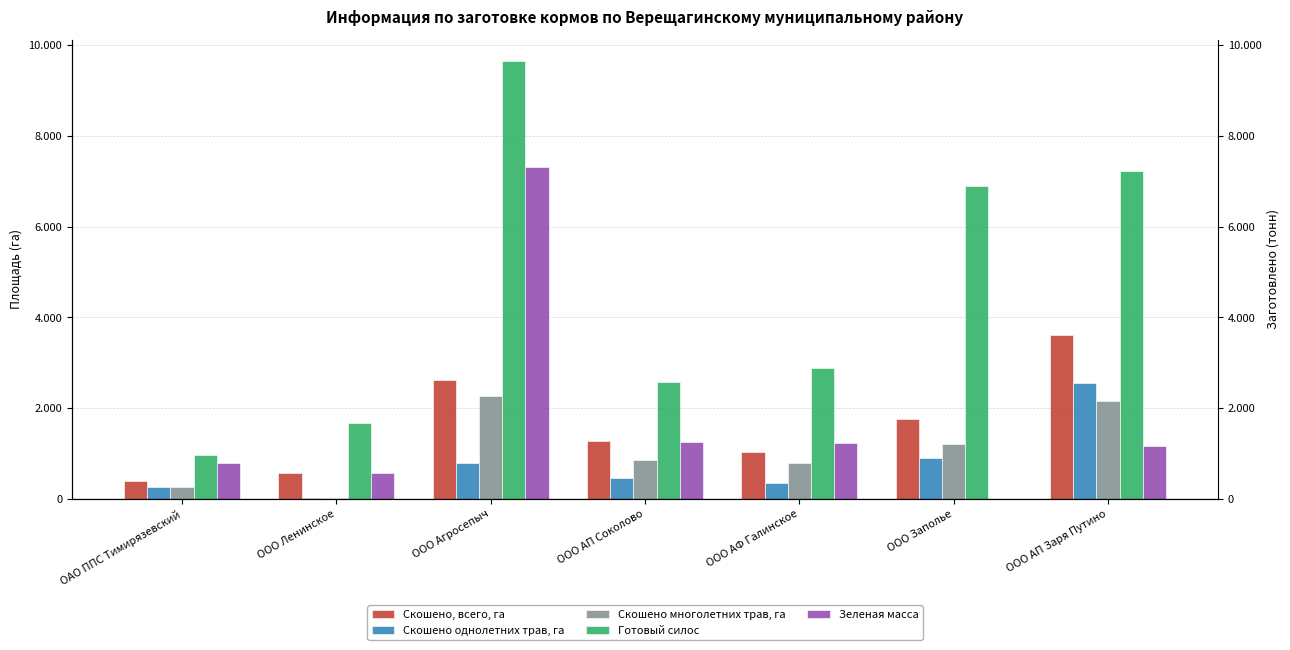

Which series has the largest range (max minus min)?

Готовый силос